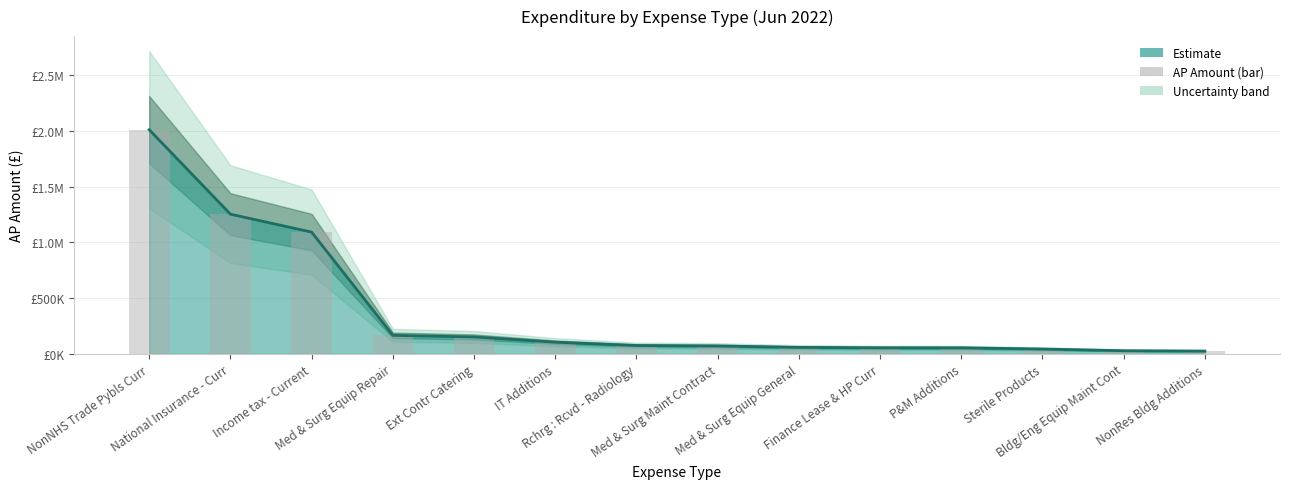

Rank the categories by value from lowest to highest.

NonRes Bldg Additions, Bldg/Eng Equip Maint Cont, Sterile Products, P&M Additions, Finance Lease & HP Curr, Med & Surg Equip General, Med & Surg Maint Contract, Rchrg : Rcvd - Radiology, IT Additions, Ext Contr Catering, Med & Surg Equip Repair, Income tax - Current, National Insurance - Curr, NonNHS Trade Pybls Curr